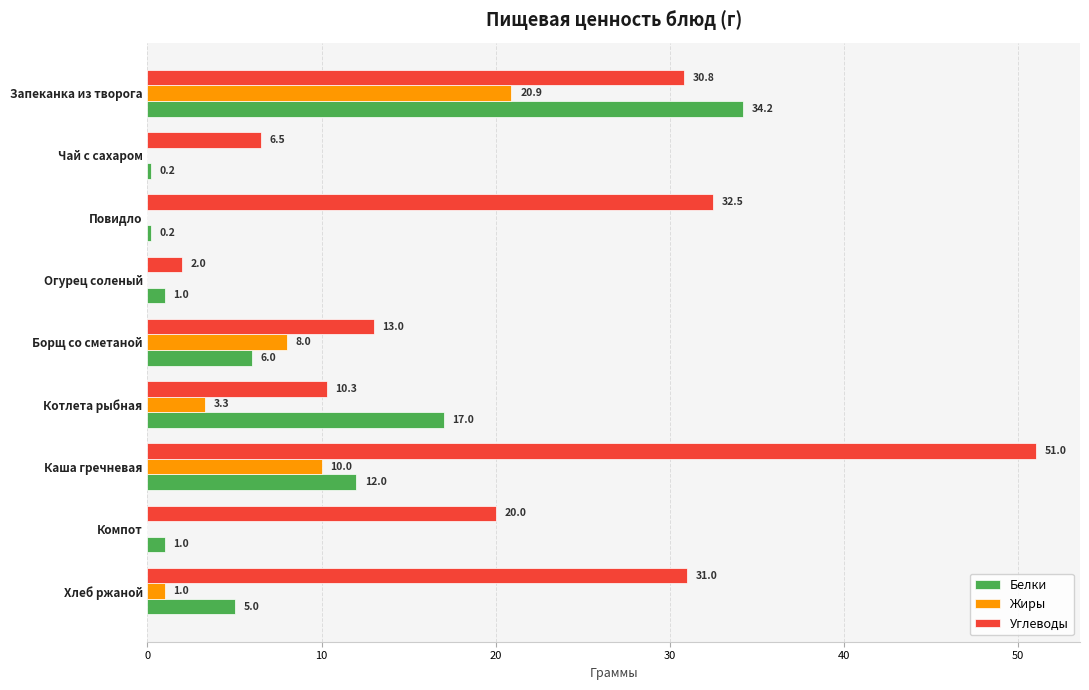

What is the sum of all Белки values?

76.6